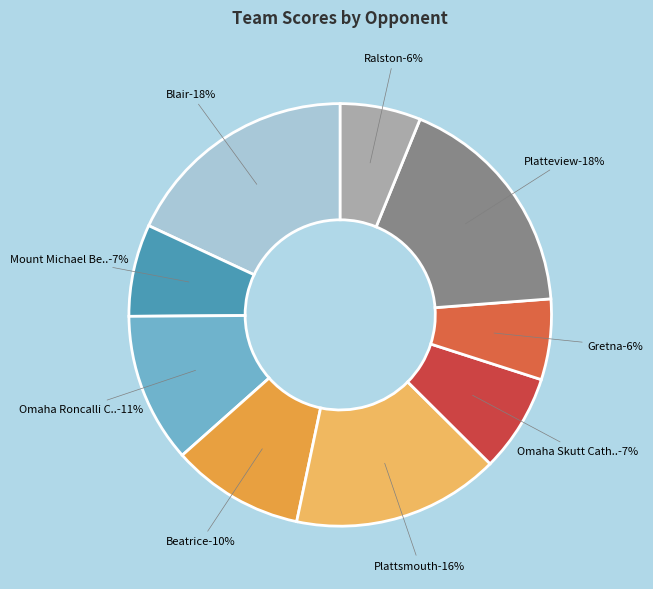

Which category has the smallest portion of the pie?

Gretna